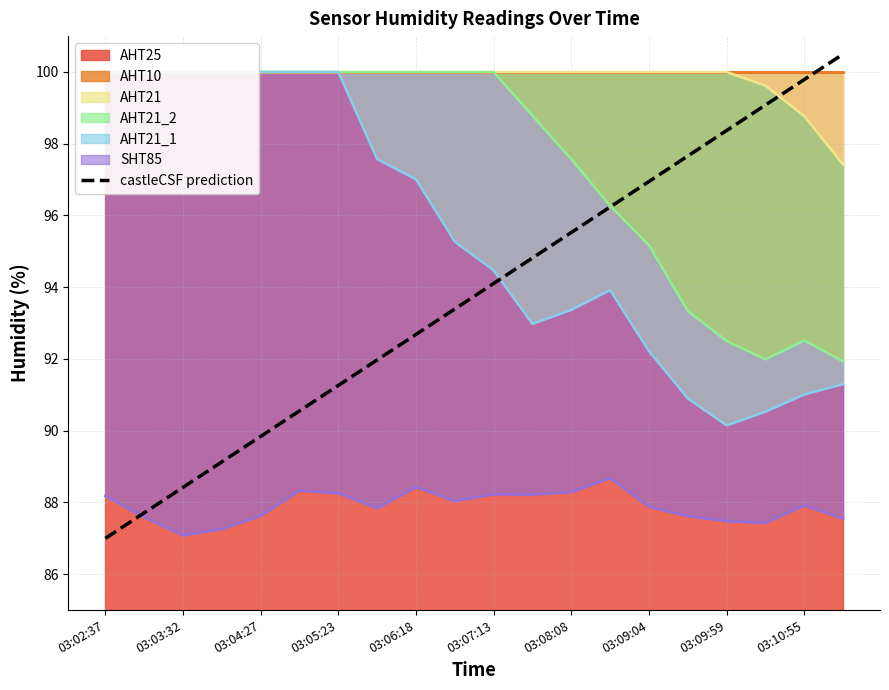

How many values exceed 94?

10